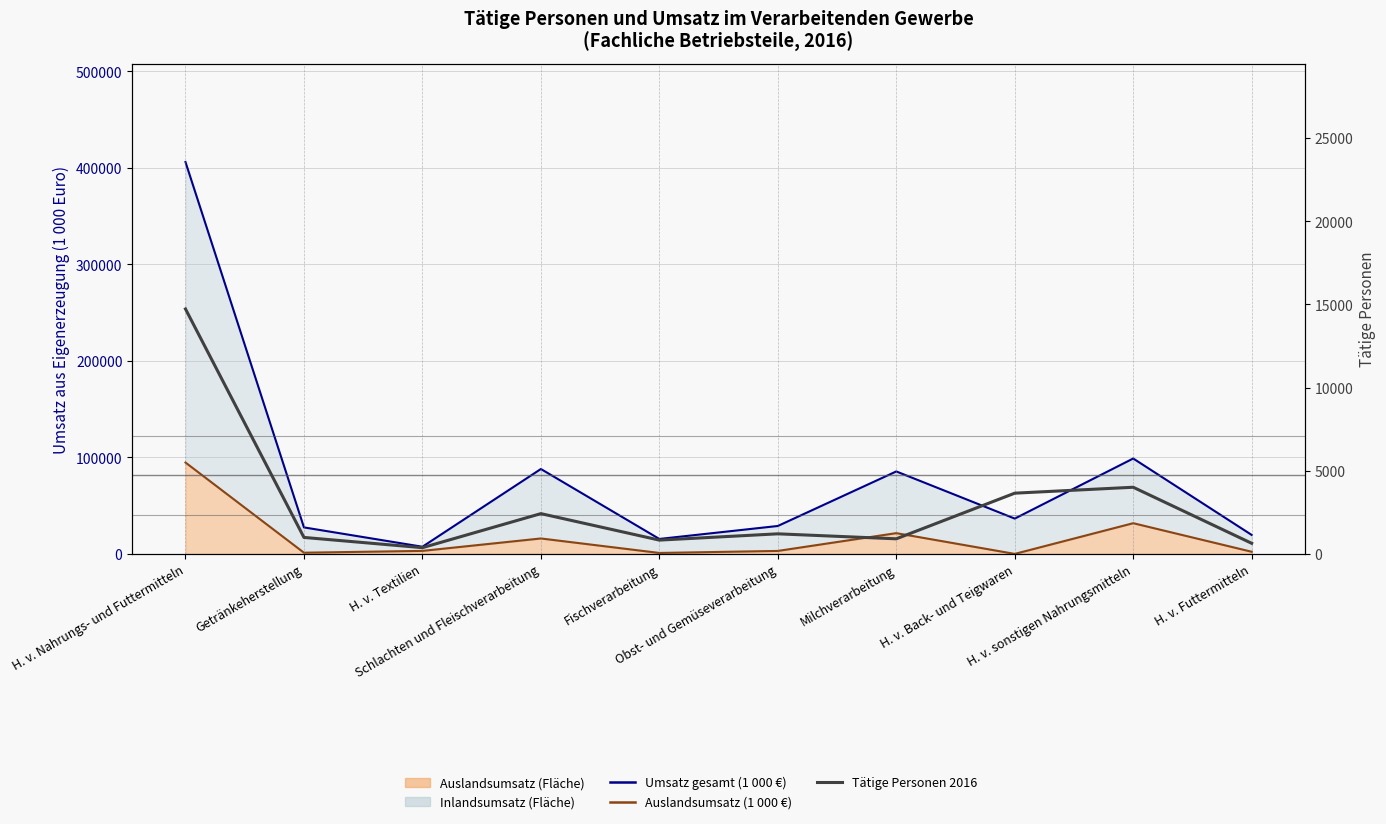

Reading left to right, what are all the values shown in this chart?

Umsatz gesamt (1 000 €): H. v. Nahrungs- und Futtermitteln=406034.2	Getränkeherstellung=27457.2	H. v. Textilien=7405.2	Schlachten und Fleischverarbeitung=87961.0	Fischverarbeitung=15487.5	Obst- und Gemüseverarbeitung=28921.3	Milchverarbeitung=85443.3	H. v. Back- und Teigwaren=36582.7	H. v. sonstigen Nahrungsmitteln=98839.4	H. v. Futtermitteln=19655.8
Auslandsumsatz (1 000 €): H. v. Nahrungs- und Futtermitteln=94671.0	Getränkeherstellung=1237.9	H. v. Textilien=3119.0	Schlachten und Fleischverarbeitung=15988.9	Fischverarbeitung=984.4	Obst- und Gemüseverarbeitung=3079.7	Milchverarbeitung=21503.0	H. v. Back- und Teigwaren=0.0	H. v. sonstigen Nahrungsmitteln=31814.1	H. v. Futtermitteln=2220.2
Tätige Personen 2016: H. v. Nahrungs- und Futtermitteln=14730.0	Getränkeherstellung=990.0	H. v. Textilien=374.0	Schlachten und Fleischverarbeitung=2422.0	Fischverarbeitung=829.0	Obst- und Gemüseverarbeitung=1207.0	Milchverarbeitung=907.0	H. v. Back- und Teigwaren=3652.0	H. v. sonstigen Nahrungsmitteln=4008.0	H. v. Futtermitteln=637.0